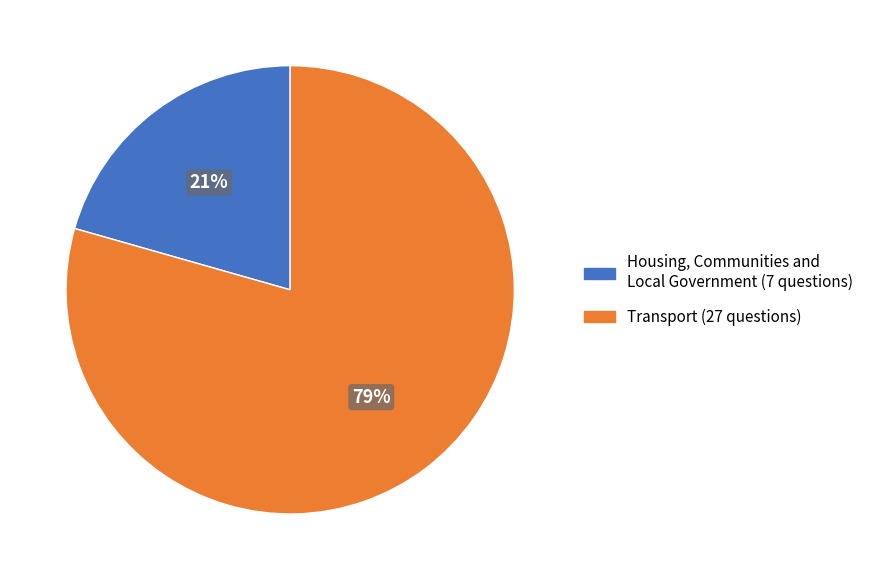

Count the number of slices in the pie.

2